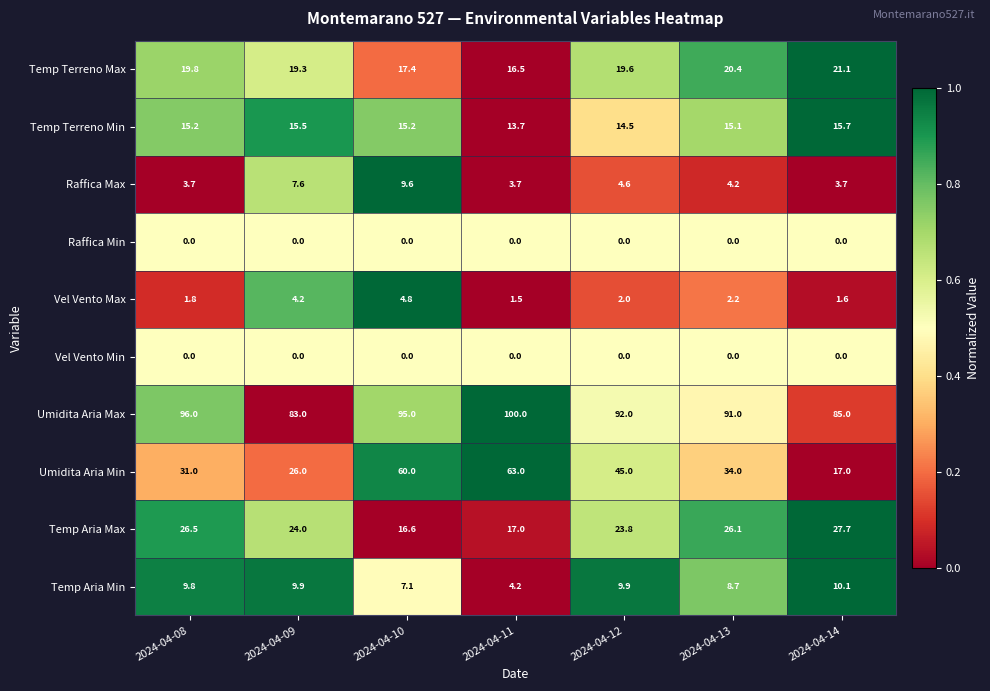

Which series has the largest range (max minus min)?

Umidita Aria Min